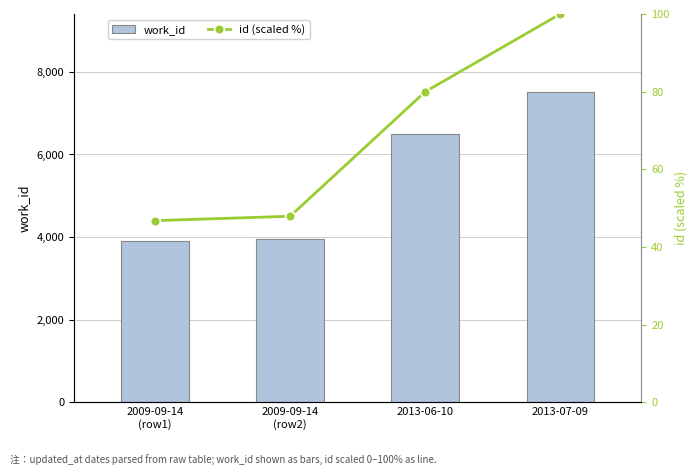

What is the minimum value for work_id?

3904